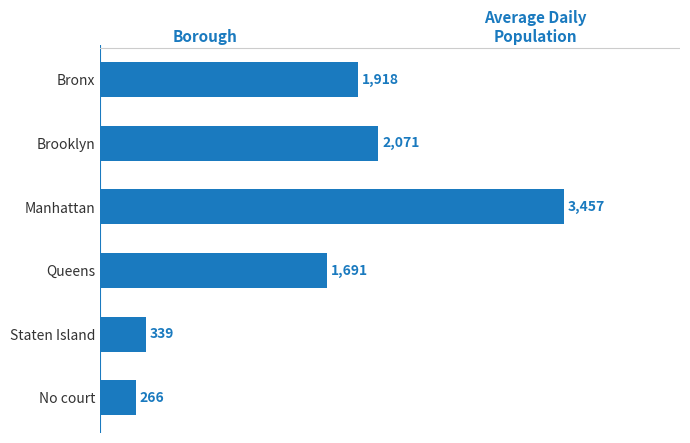

Reading top to bottom, transcribe all the data shown in this chart.

1918	2071	3457	1691	339	266